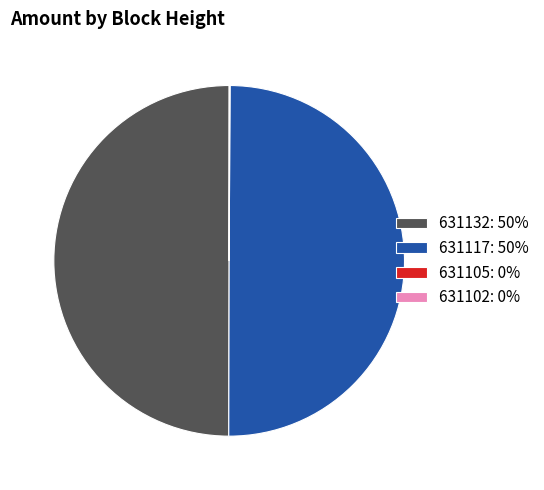

The 631117: 50% slice represents 50% of the pie. True or false?

True